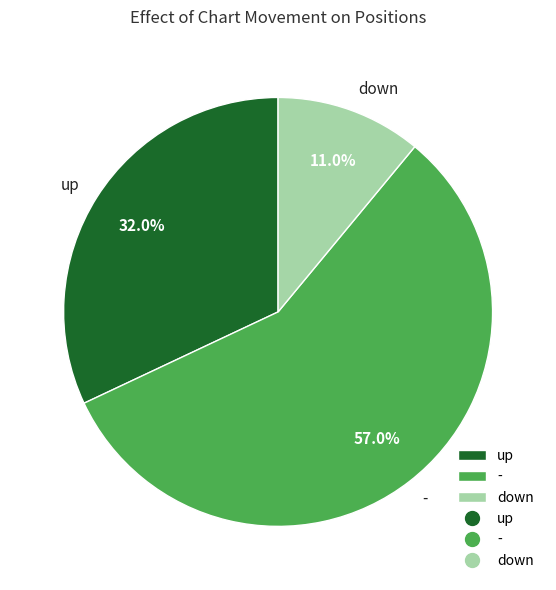

Does up account for over 50% of the chart?

No